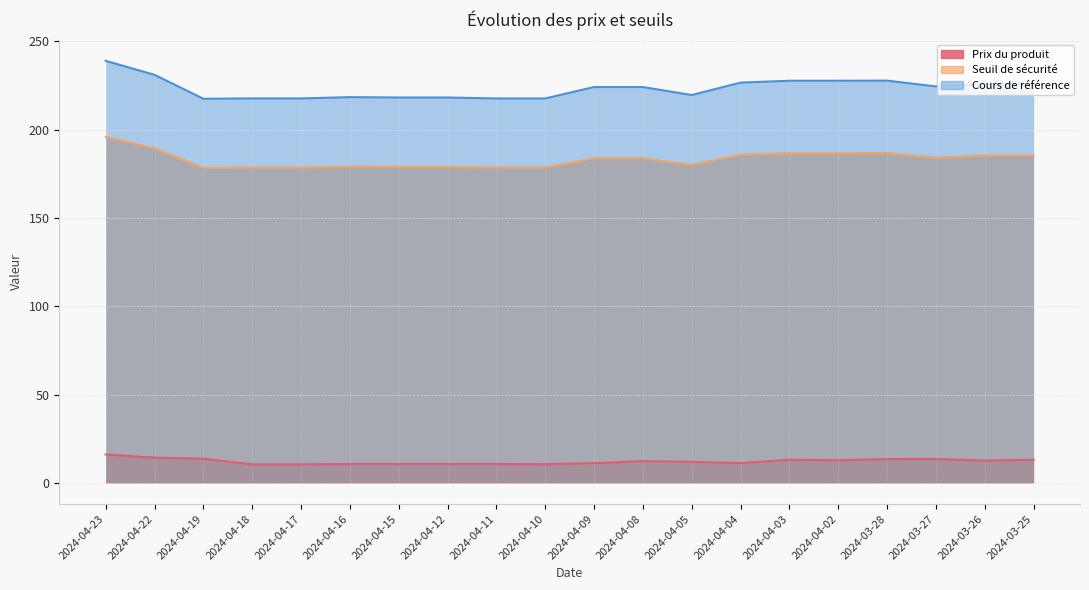

True or false: Prix du produit and Cours de référence intersect in this chart.

False